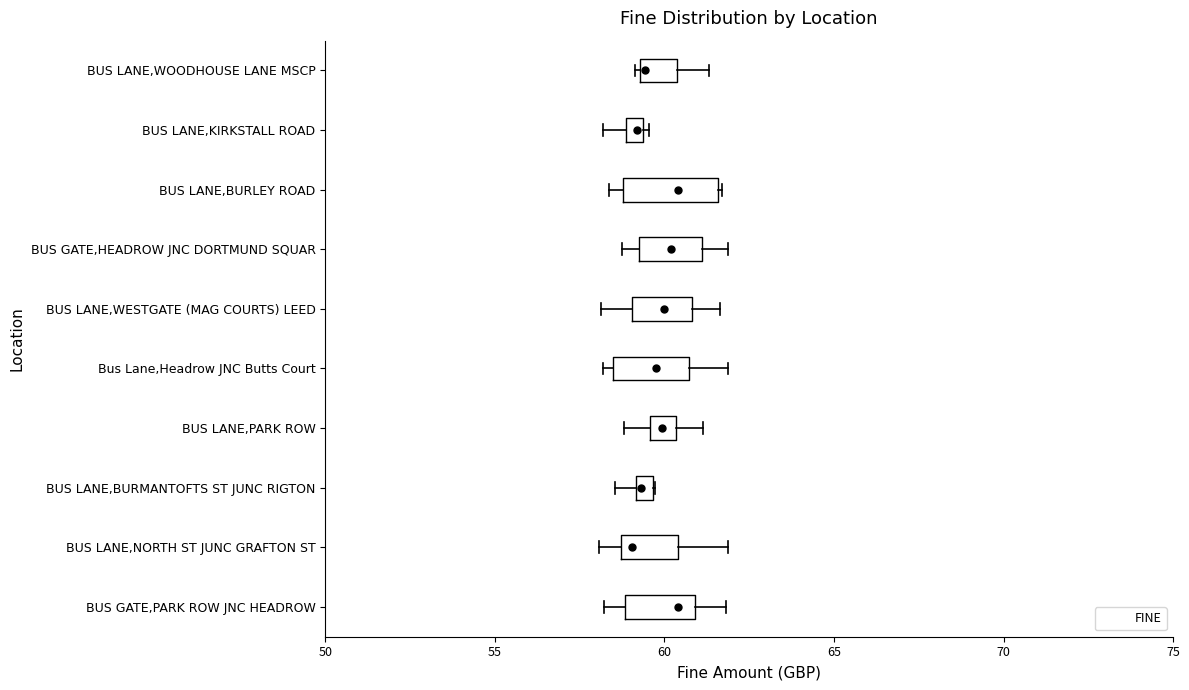

Comparing the boxes themselves (not the whiskers), which one is the widest?

BUS LANE,BURLEY ROAD